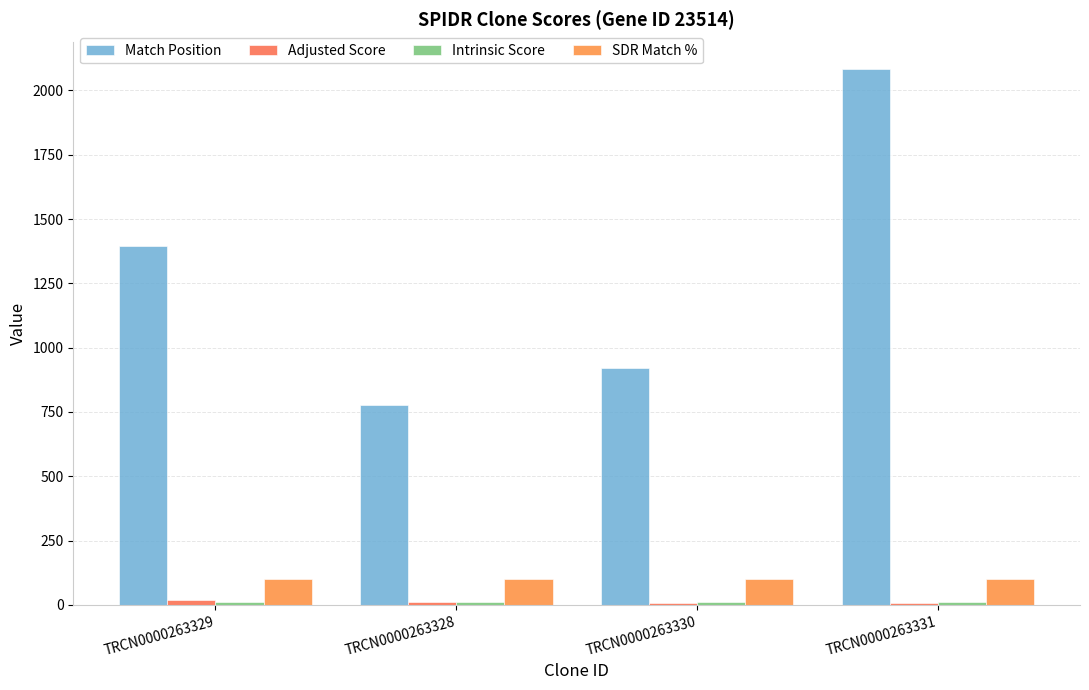

What is the difference between the highest and lowest values at TRCN0000263328?

768.4